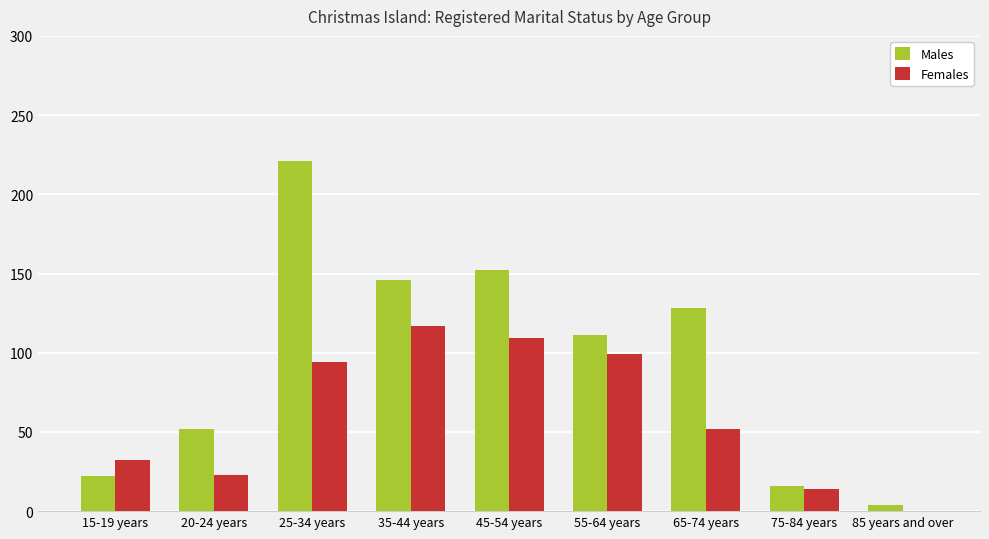

The Males series shows 250 at 45-54 years. True or false?

False